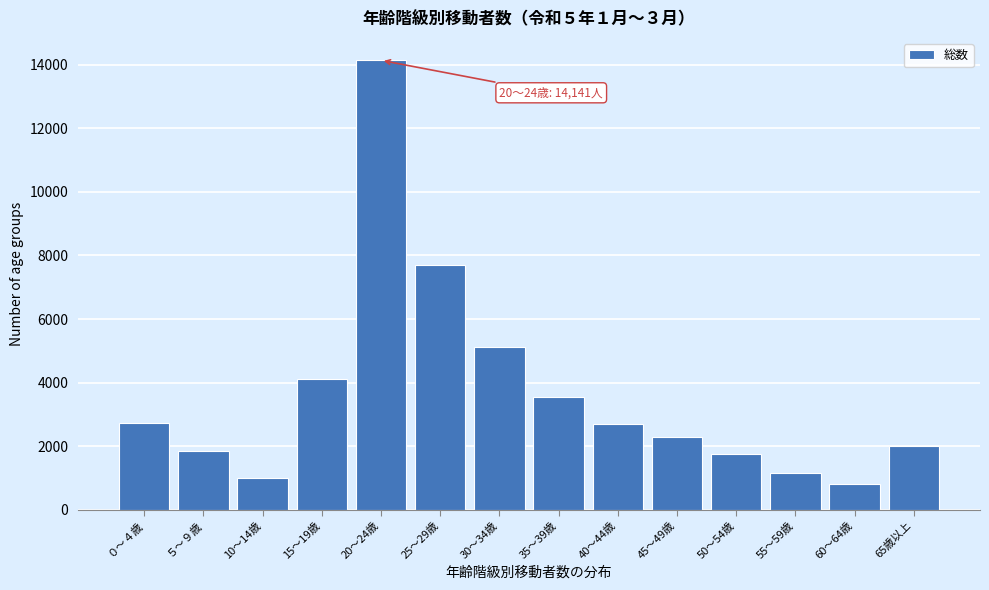

What is the maximum value shown in the chart?

14141.9